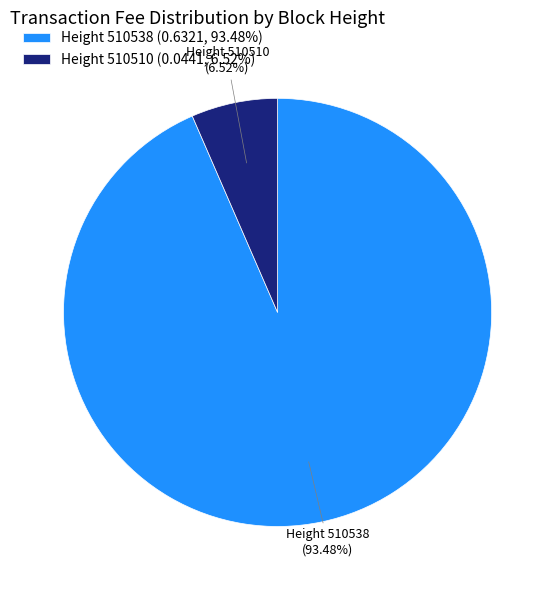

To the nearest percent, what portion does Height 510538 represent?

93%